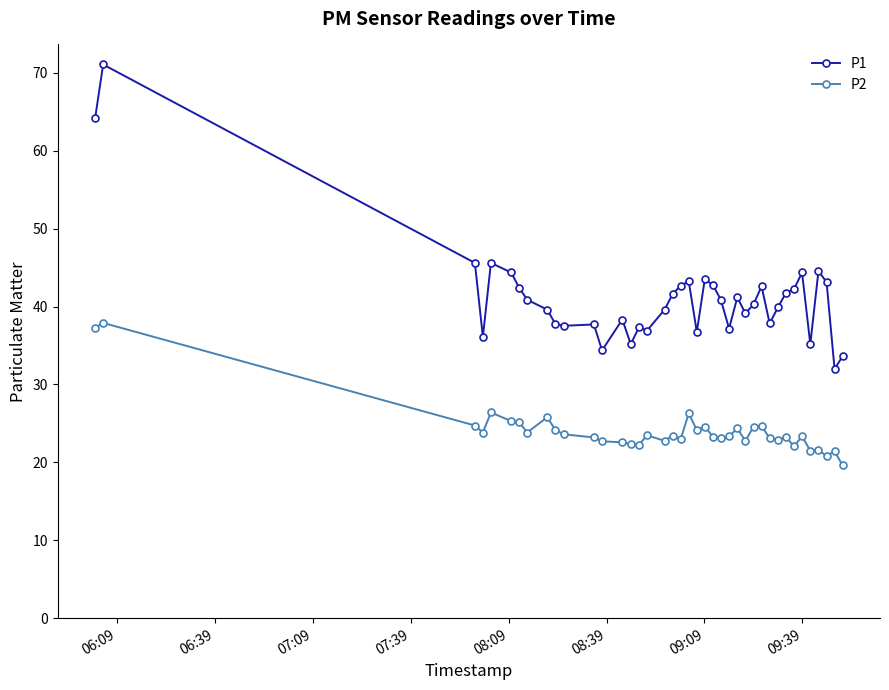

Rank the series by their average value, from highest to lowest.

P1, P2